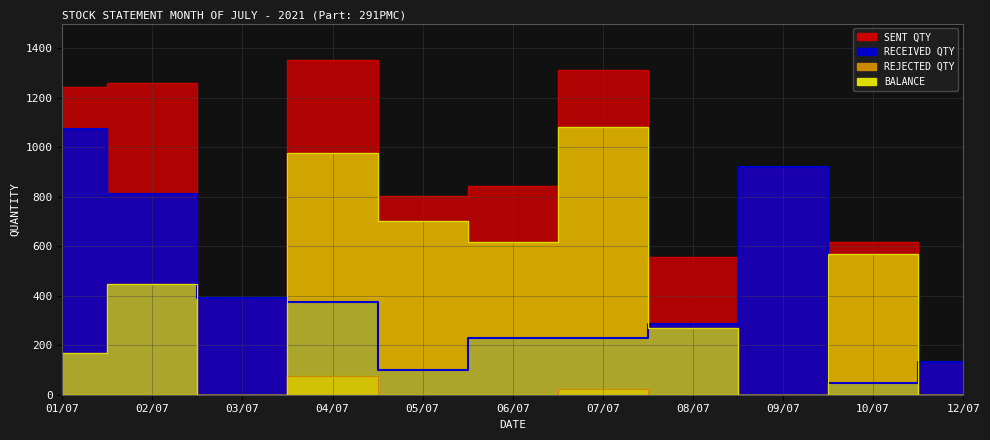

Is it true that BALANCE equals 271 at 08/07?

True